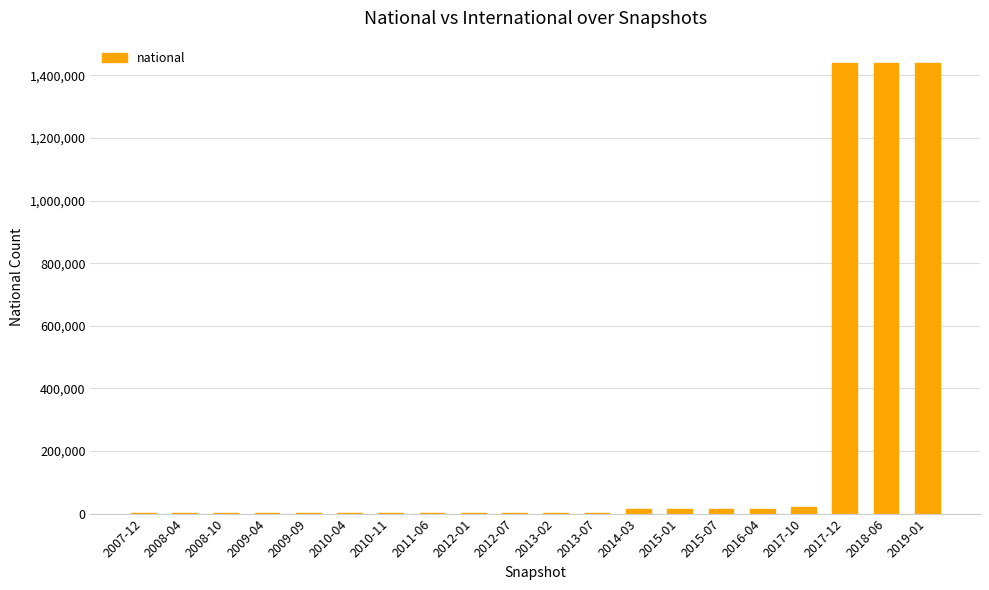

What is the greatest value displayed?

1438988